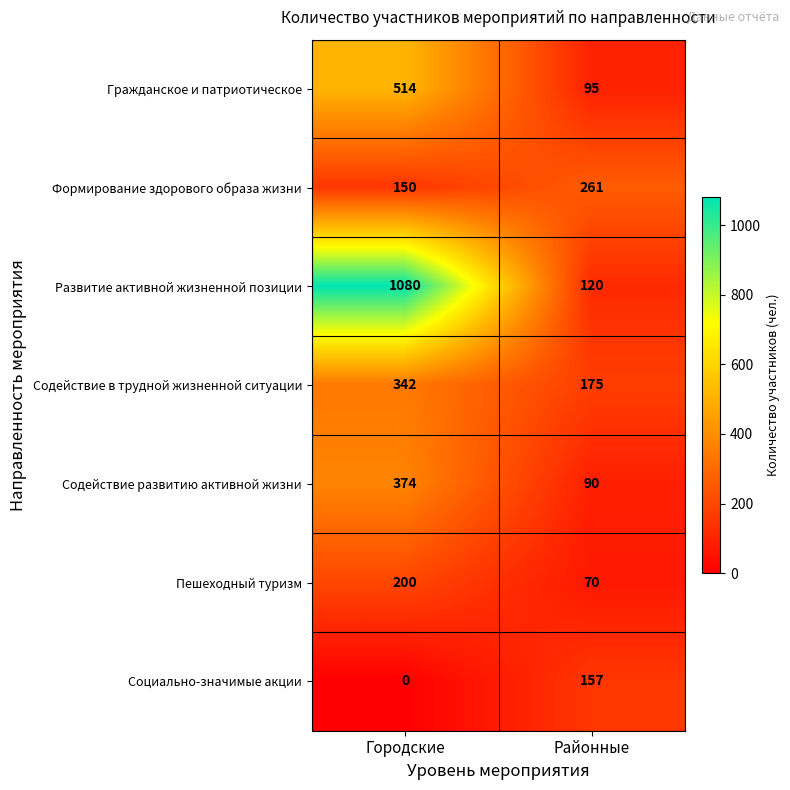

How many data points does each series have?

2